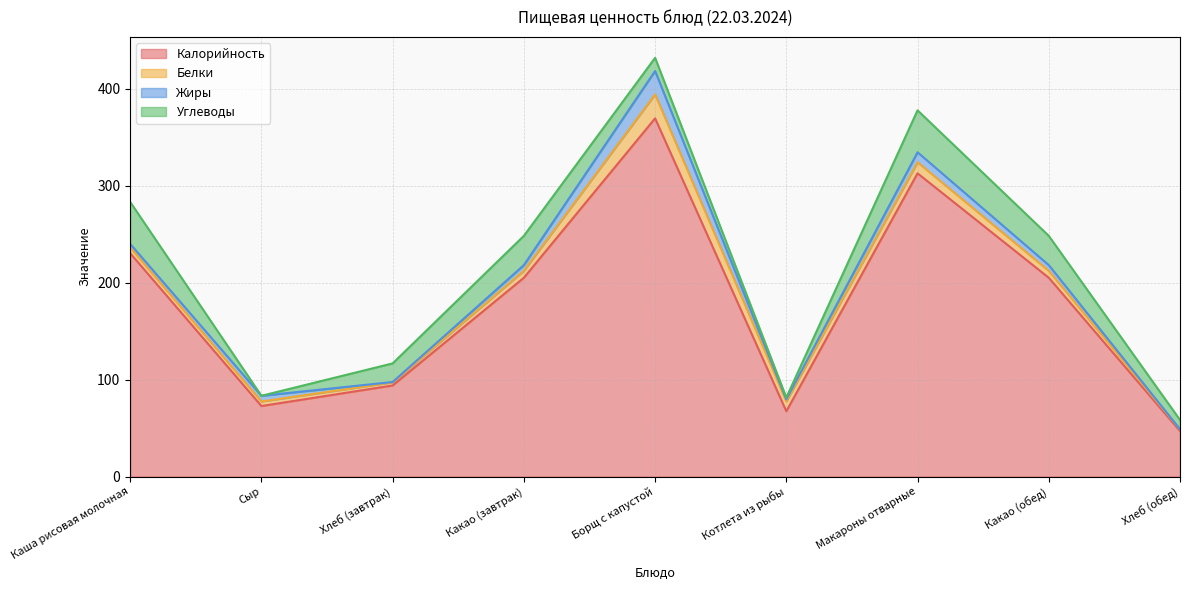

List the labels in order of Калорийность value, smallest first.

Хлеб (обед), Котлета из рыбы, Сыр, Хлеб (завтрак), Какао (завтрак), Какао (обед), Каша рисовая молочная, Макароны отварные, Борщ с капустой